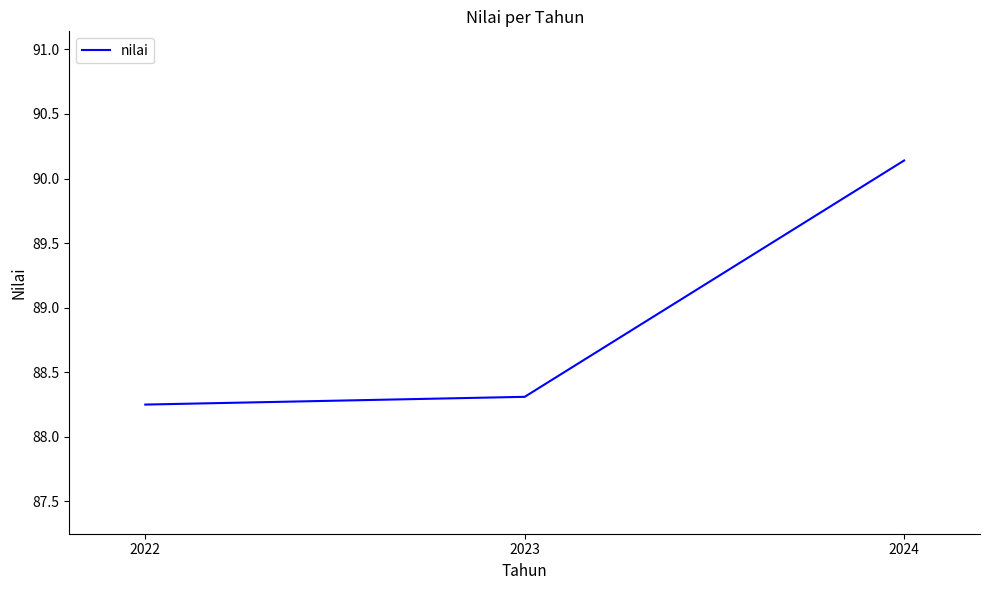

What is the change in value from 2022 to 2024?

+1.9